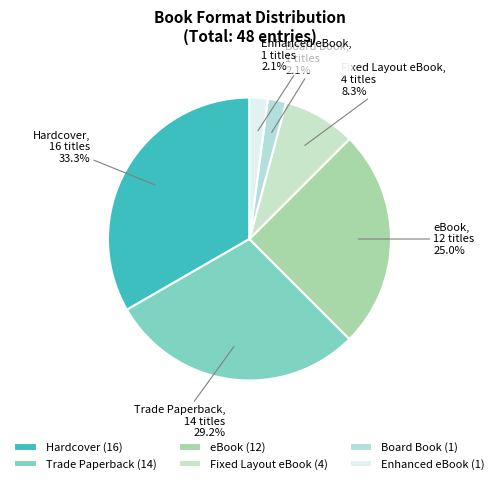

To the nearest percent, what is the combined percentage of eBook and Trade Paperback?

54%